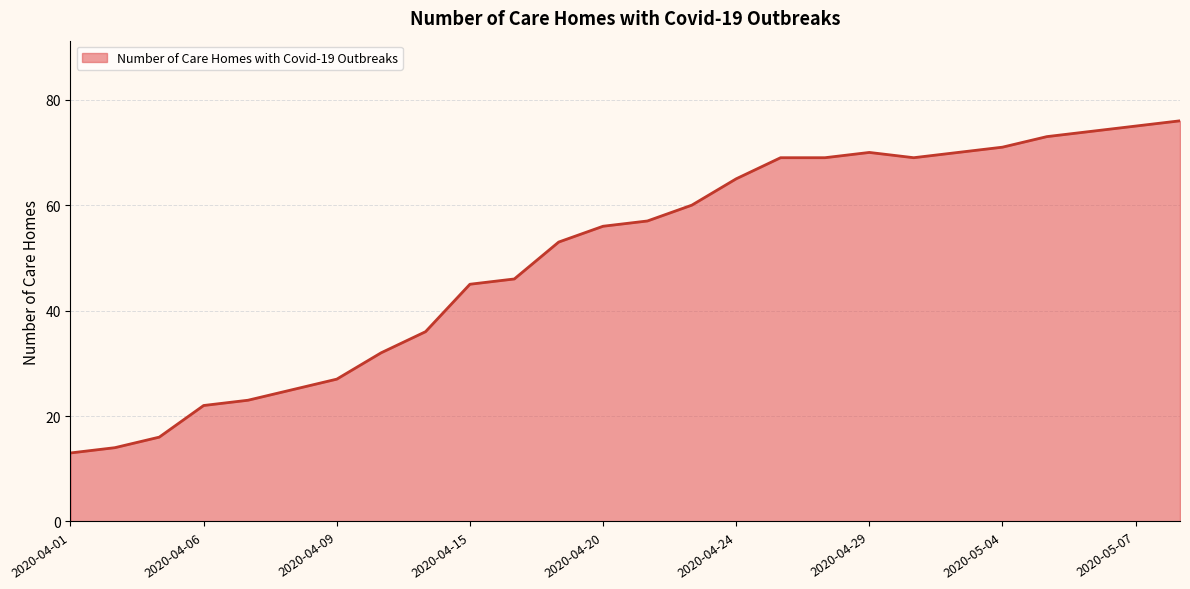

Reading left to right, transcribe all the data shown in this chart.

13	14	16	22	23	25	27	32	36	45	46	53	56	57	60	65	69	69	70	69	70	71	73	74	75	76